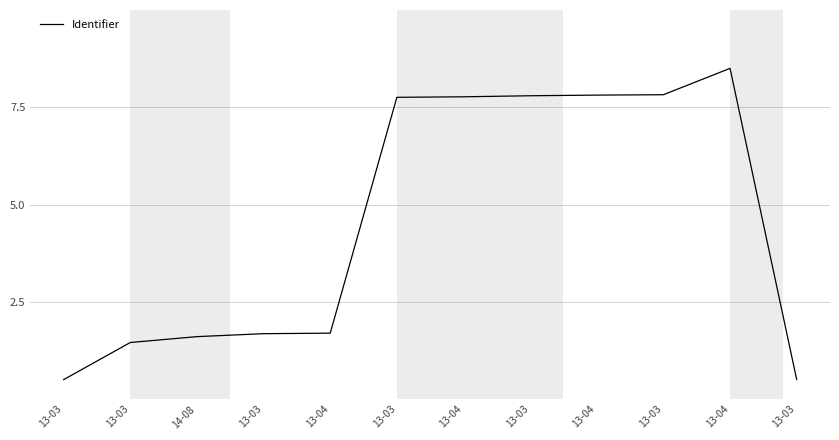

What is the difference between the values at 13-03 and 13-03?

7.3